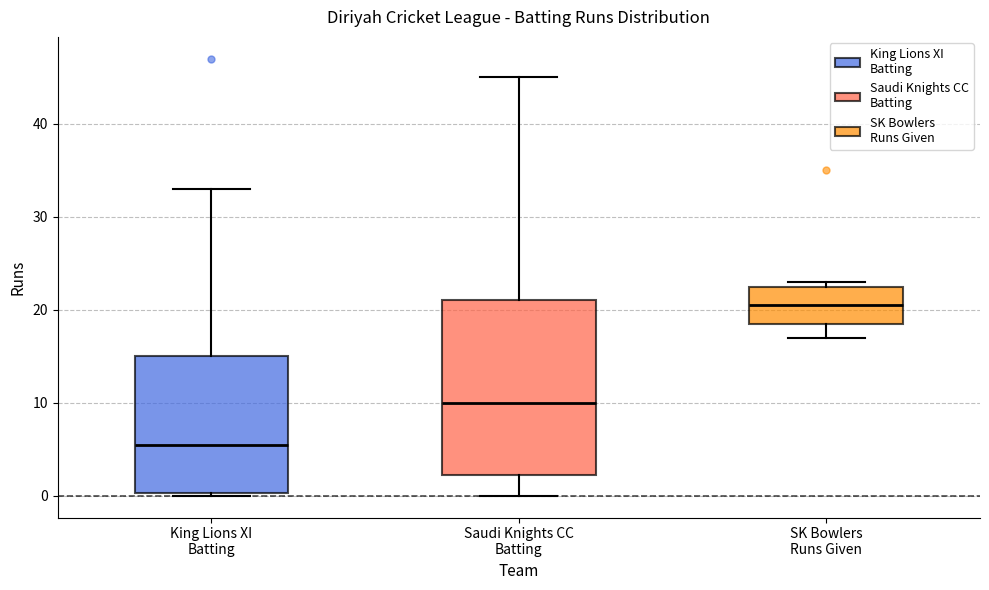

Reading left to right, read every box against the y-axis: the position of its median line, the range the box covers, and the ends of its whiskers. The values are not printed on the chart, so give them approximately, as read against the axis.

King Lions XI Batting: median 6, box 0 to 15, whiskers 0 to 33
Saudi Knights CC Batting: median 10, box 2 to 21, whiskers 0 to 45
SK Bowlers Runs Given: median 21, box 19 to 23, whiskers 17 to 23 (just above the box's upper edge)